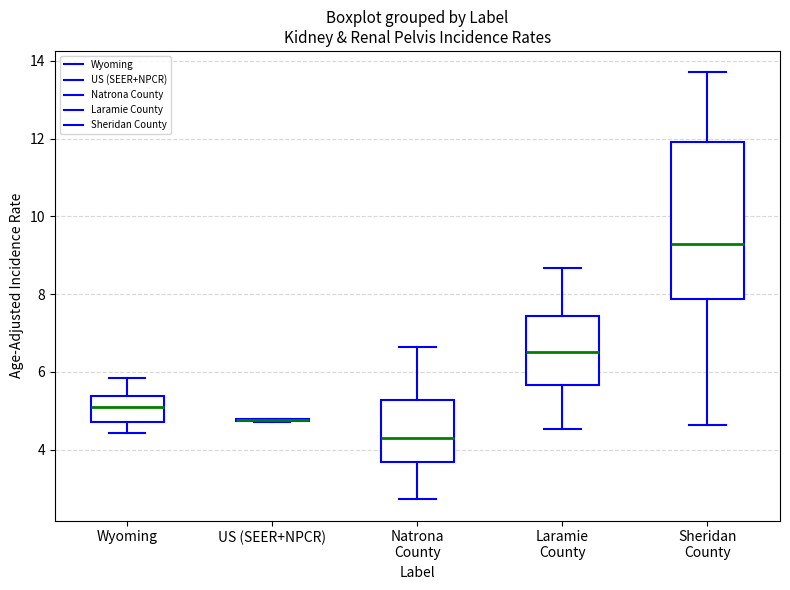

Which box is the tallest, from its lower edge to its upper edge?

Sheridan County